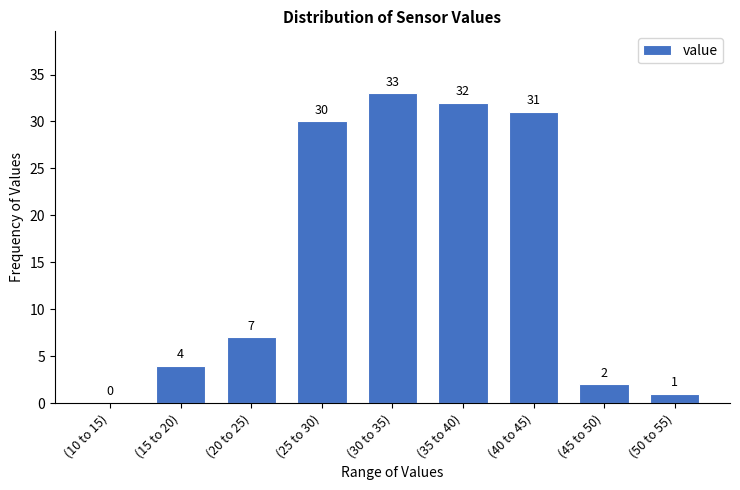

Reading left to right, list all the values displayed in this chart.

(10 to 15)=0	(15 to 20)=4	(20 to 25)=7	(25 to 30)=30	(30 to 35)=33	(35 to 40)=32	(40 to 45)=31	(45 to 50)=2	(50 to 55)=1